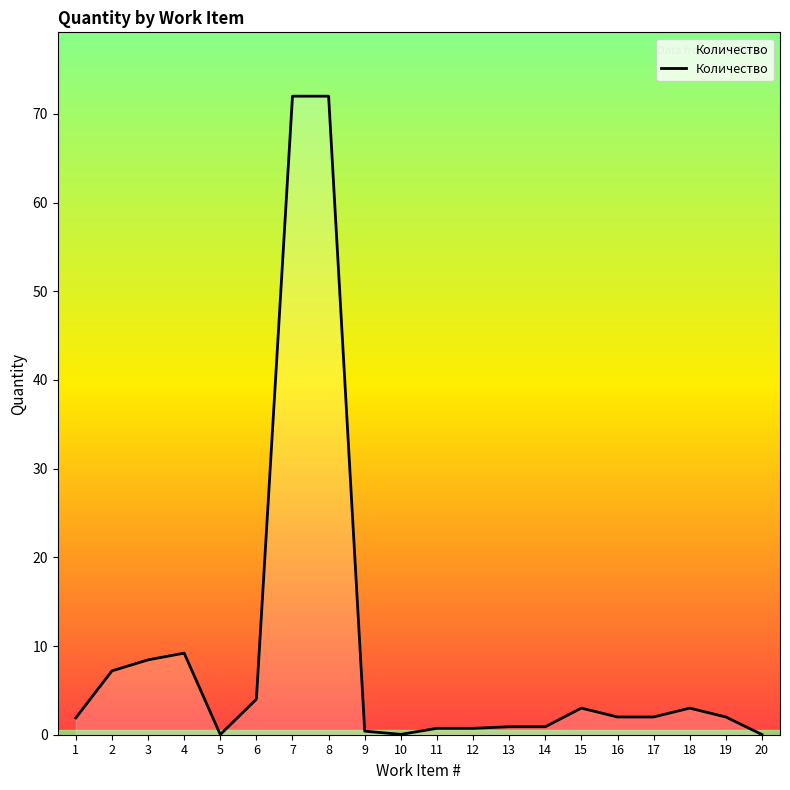

What is the maximum value shown in the chart?

72.0